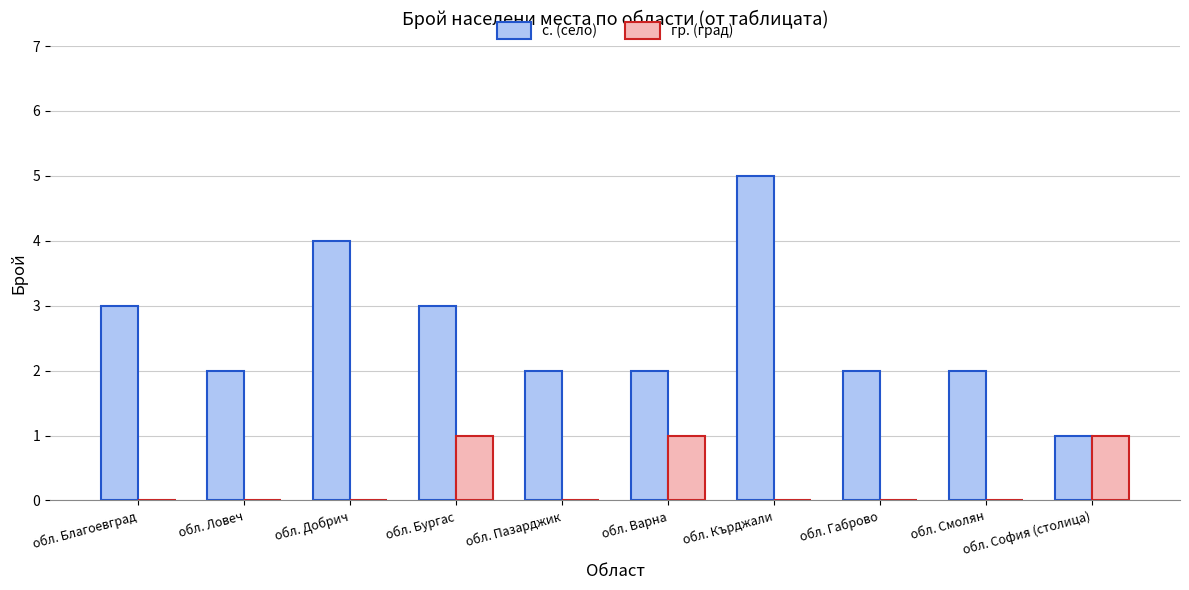

Count the number of data series in this chart.

2